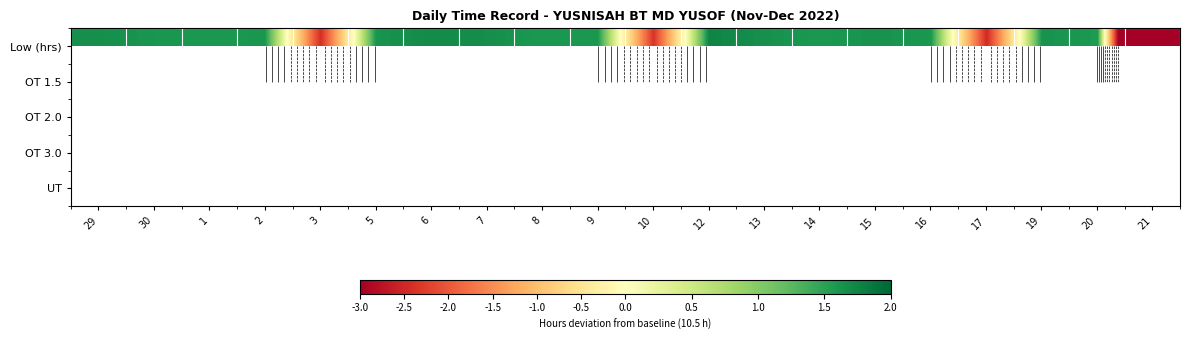

At how many categories does at least one series exceed -4?

19